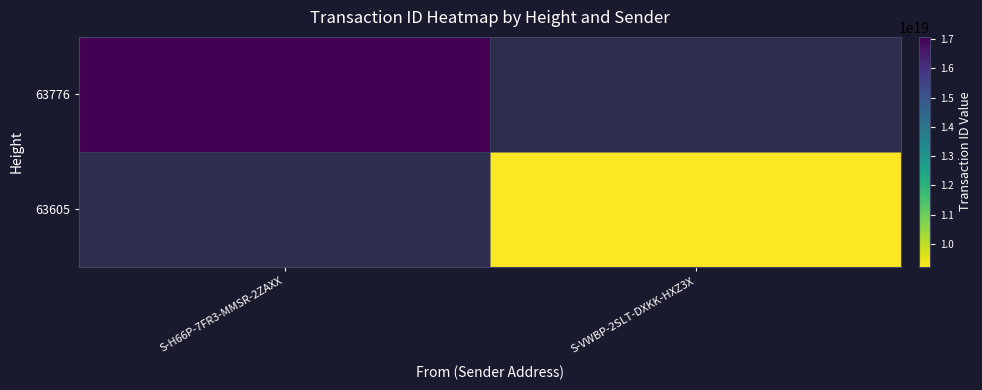

The 63605 series shows 9218933162688342016.0 at S-VWBP-2SLT-DXKK-HXZ3X. True or false?

True